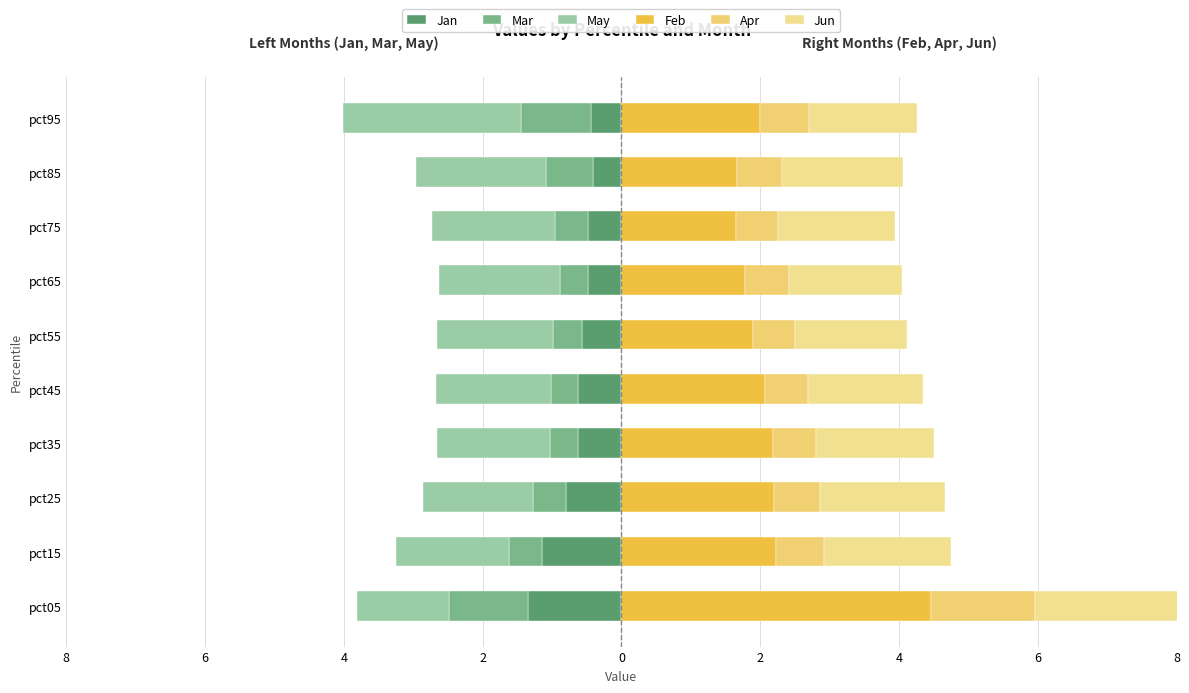

What are all the series names shown in the legend?

Jan, Mar, May, Feb, Apr, Jun